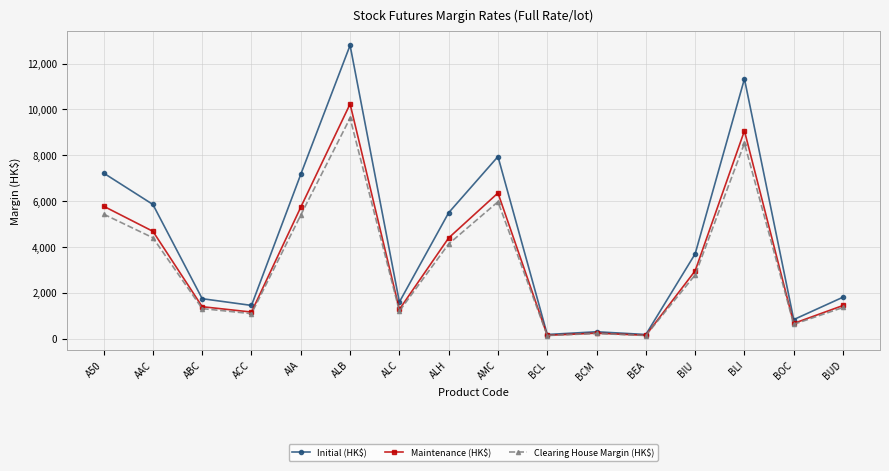

Is the value of Initial (HK$) at AAC greater than the value of Clearing House Margin (HK$) at A50?

Yes